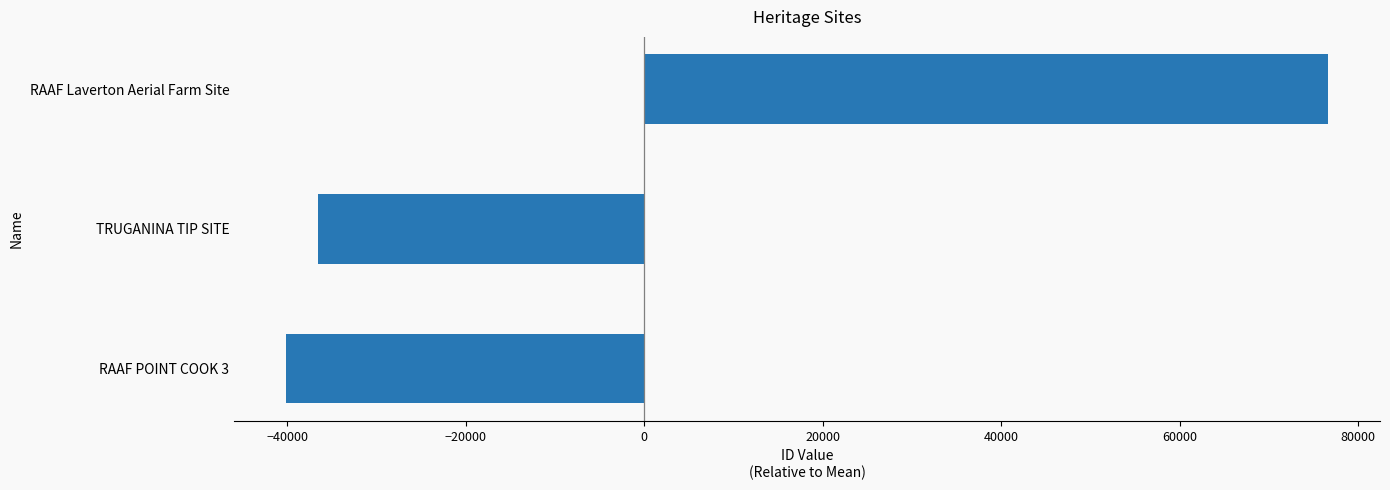

Are the bars horizontal?

Yes